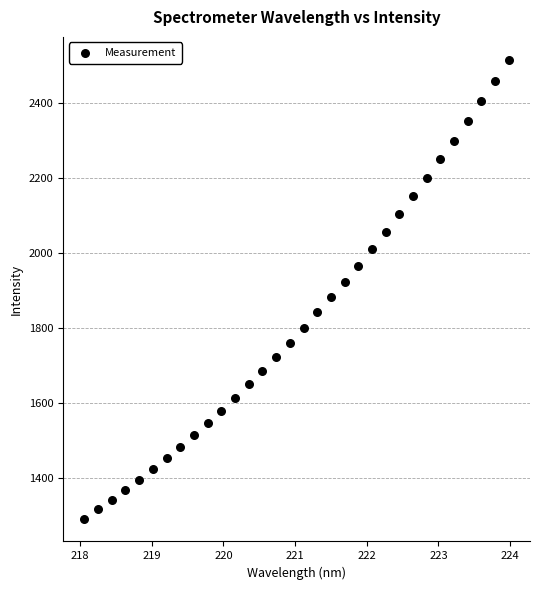

What is the range of X values (max minus min)?

5.9